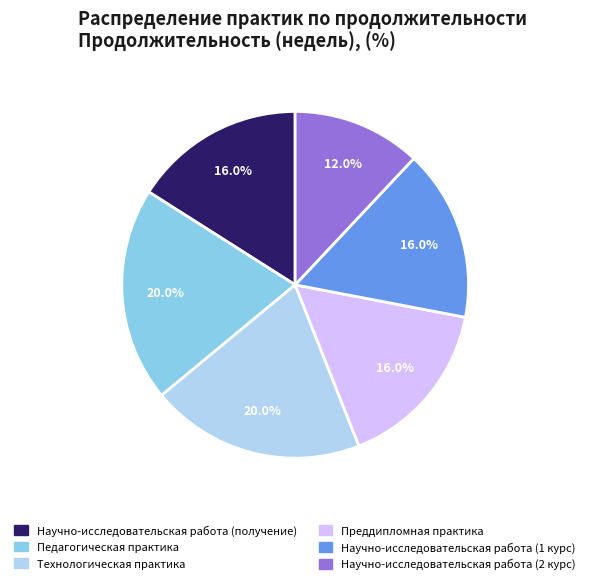

What percentage is the Научно-исследовательская работа (получение) slice, to the nearest percent?

16%